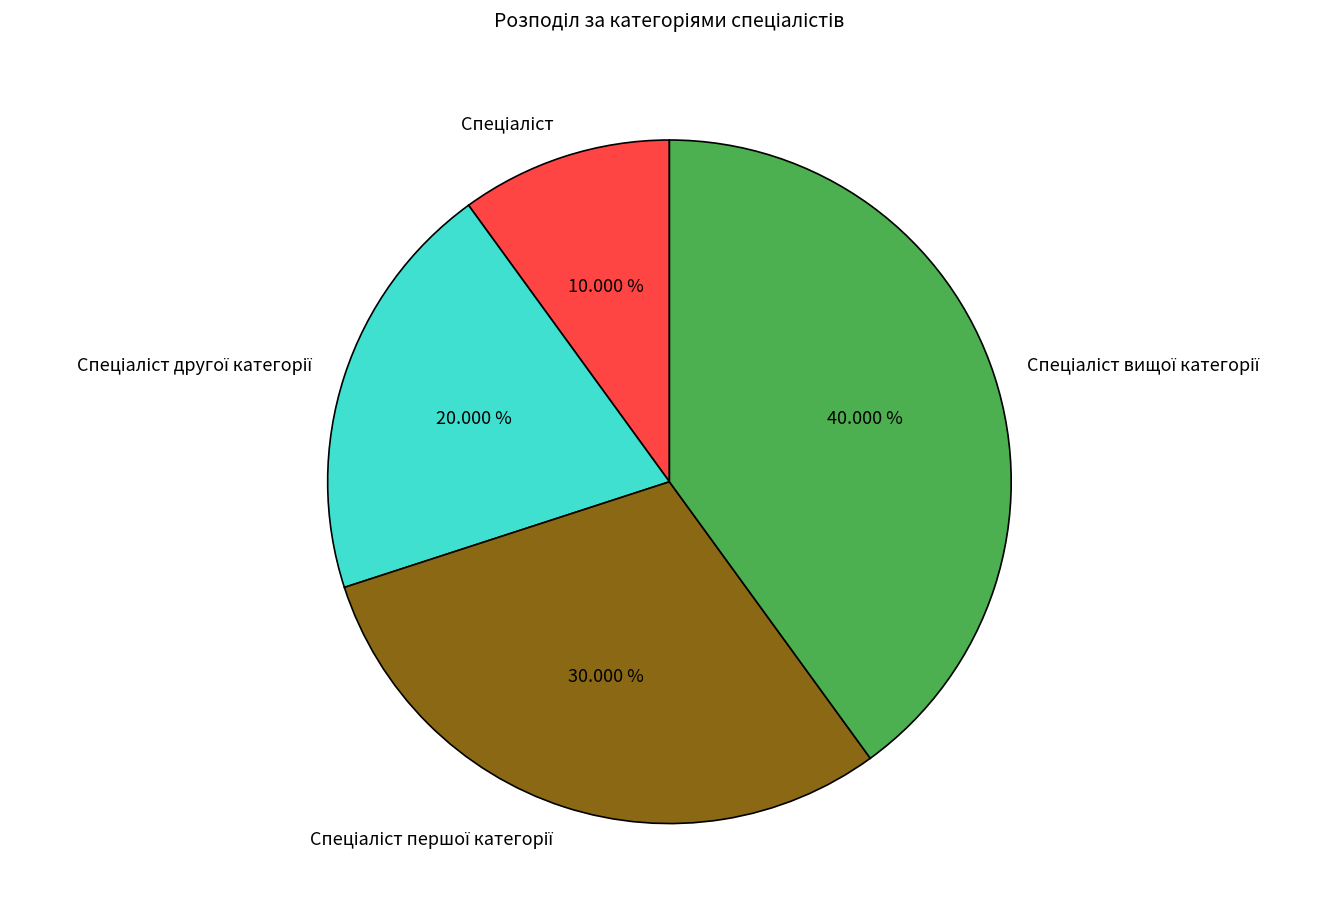

Does any single category account for the majority?

No